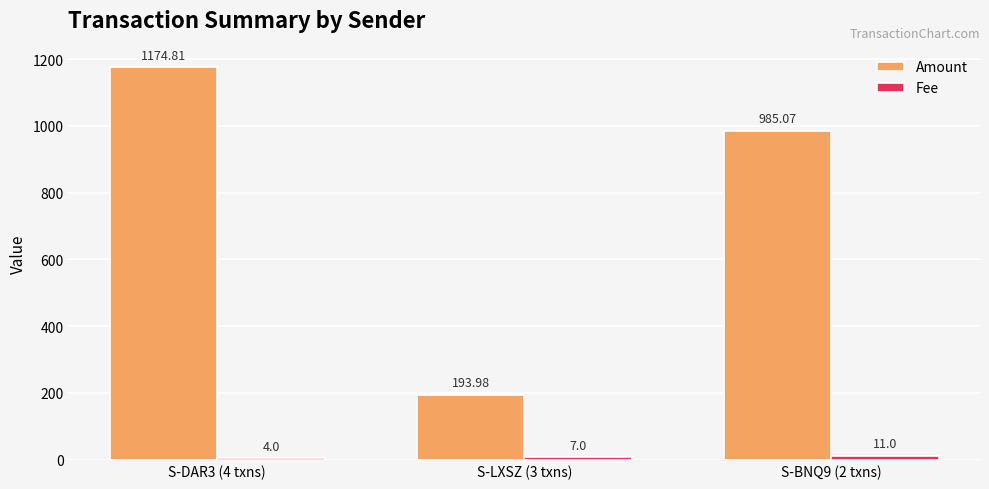

At how many categories does at least one series exceed 140?

3